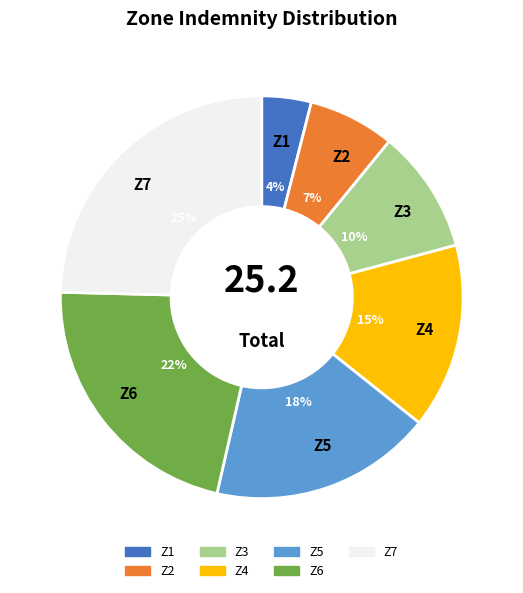

What is the smallest slice in the pie chart?

Z1